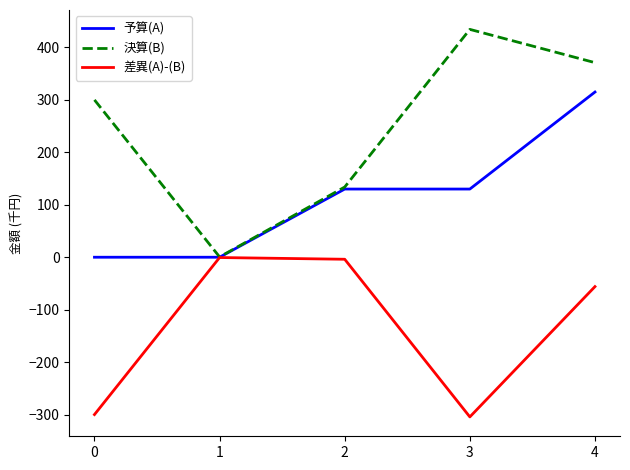

True or false: 決算(B) has more than 1 interior local peaks.

False